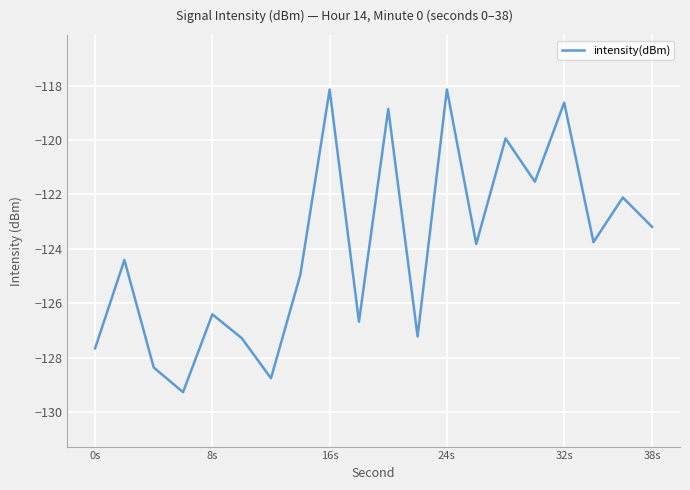

What is the greatest value displayed?

-118.1